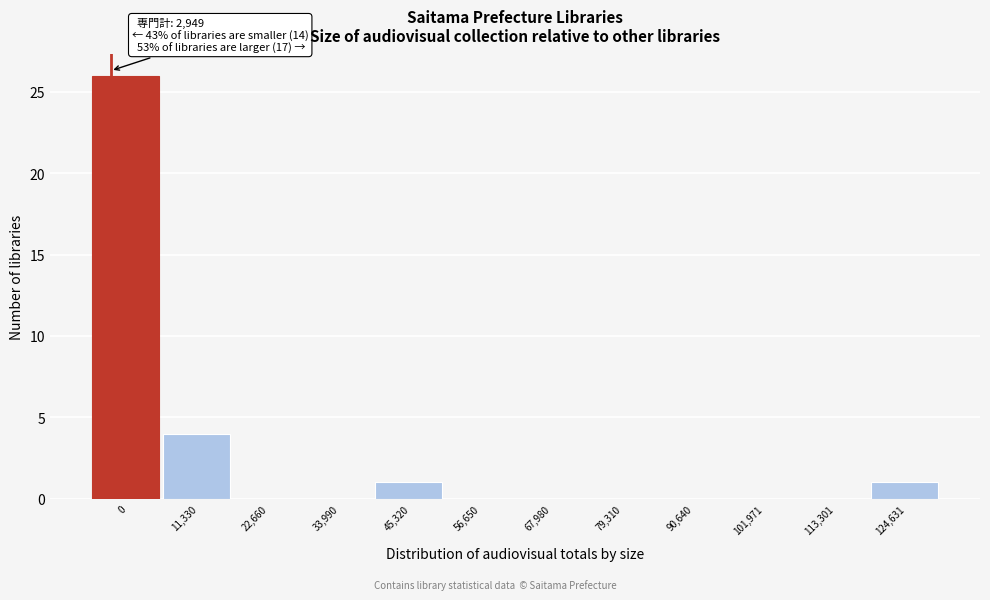

Reading right to left, what are all the values shown in this chart?

124,631=1	113,301=0	101,971=0	90,640=0	79,310=0	67,980=0	56,650=0	45,320=1	33,990=0	22,660=0	11,330=4	0=26